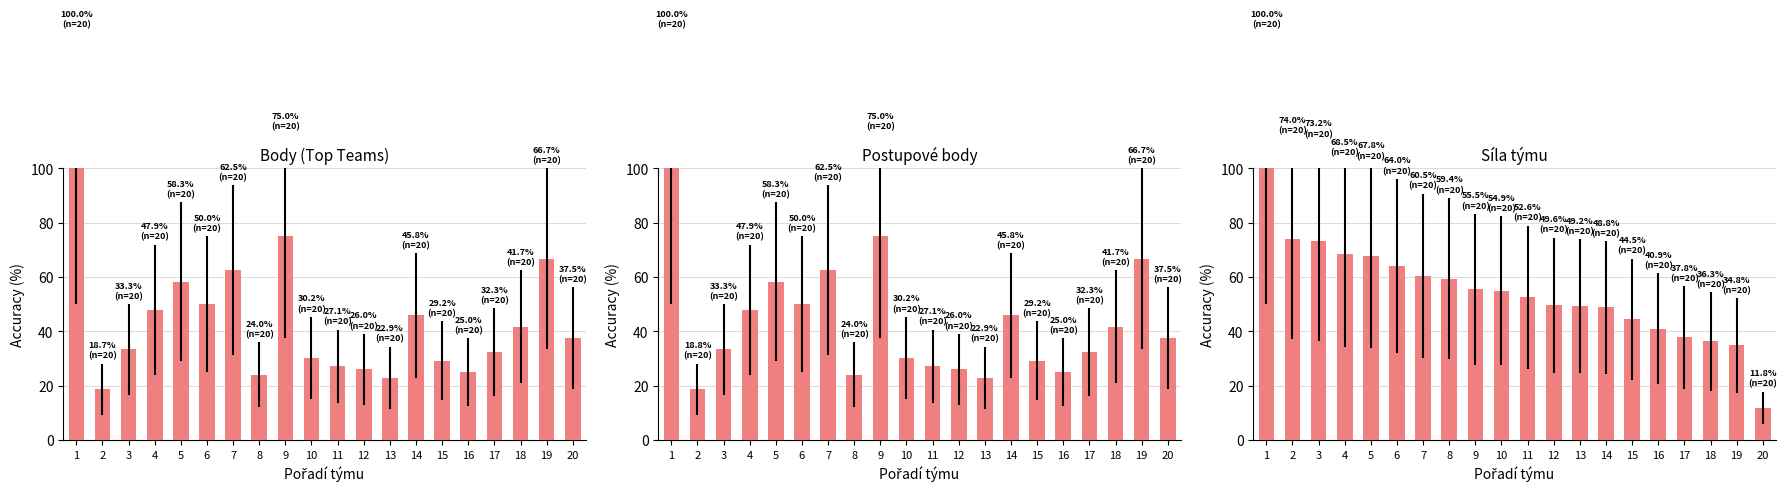

Reading left to right, transcribe all the data shown in this chart.

Body (Top Teams): 1=100.0	2=18.7	3=33.3	4=47.9	5=58.3	6=50.0	7=62.5	8=24.0	9=75.0	10=30.2	11=27.1	12=26.0	13=22.9	14=45.8	15=29.2	16=25.0	17=32.3	18=41.7	19=66.7	20=37.5
Postupové body: 1=100.0	2=18.8	3=33.3	4=47.9	5=58.3	6=50.0	7=62.5	8=24.0	9=75.0	10=30.2	11=27.1	12=26.0	13=22.9	14=45.8	15=29.2	16=25.0	17=32.3	18=41.7	19=66.7	20=37.5
Síla týmu: 1=100.0	2=74.0	3=73.2	4=68.5	5=67.8	6=64.0	7=60.5	8=59.4	9=55.5	10=54.9	11=52.6	12=49.6	13=49.2	14=48.8	15=44.5	16=40.9	17=37.8	18=36.3	19=34.8	20=11.8